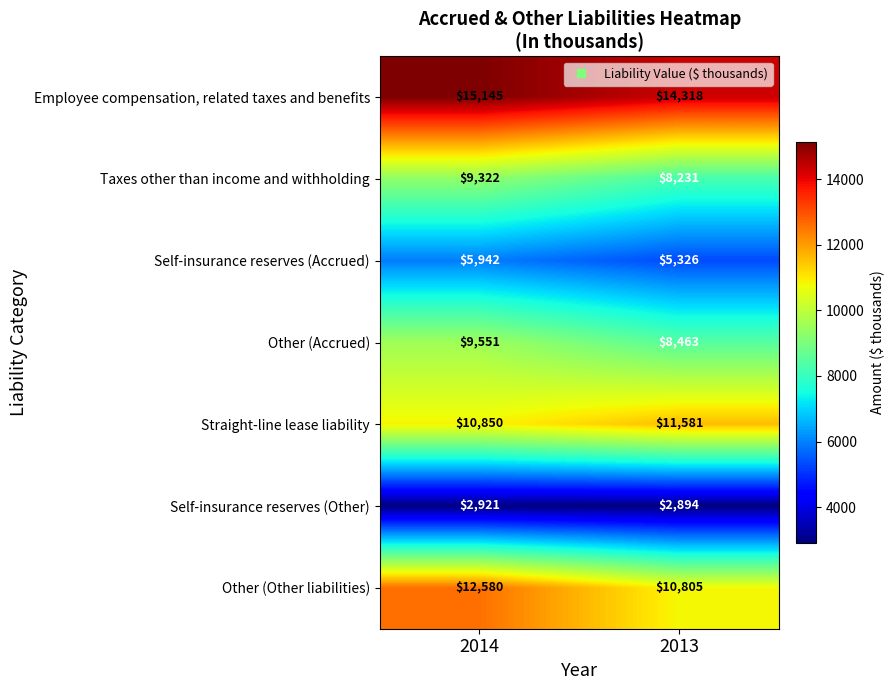

How many series are shown in this chart?

7